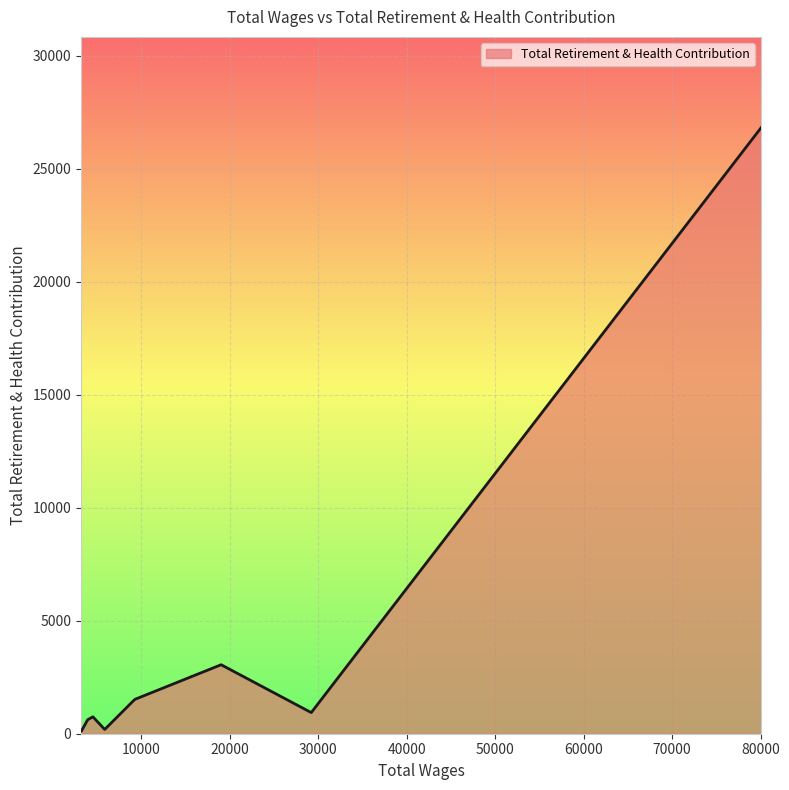

What is the difference between the maximum and minimum values?

26711